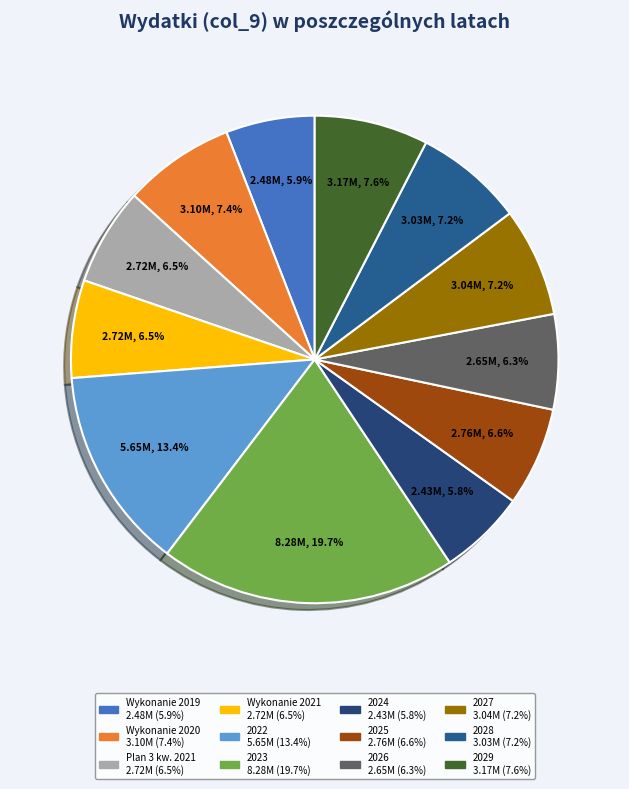

Rank the categories by value from lowest to highest.

2024, Wykonanie 2019, 2026, Wykonanie 2021, Plan 3 kw. 2021, 2025, 2028, 2027, Wykonanie 2020, 2029, 2022, 2023